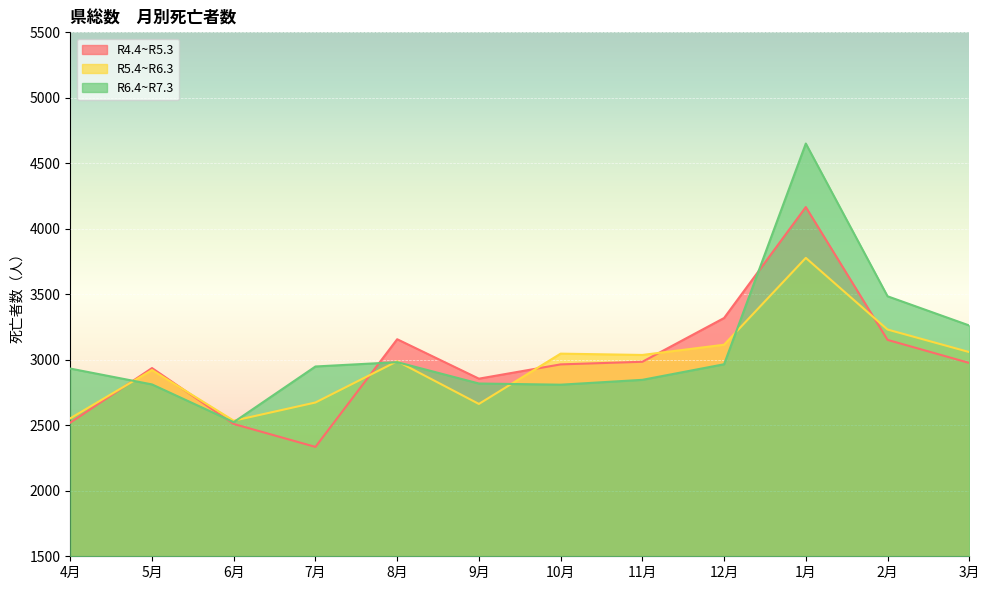

Does the chart display data point markers on the line(s)?

No